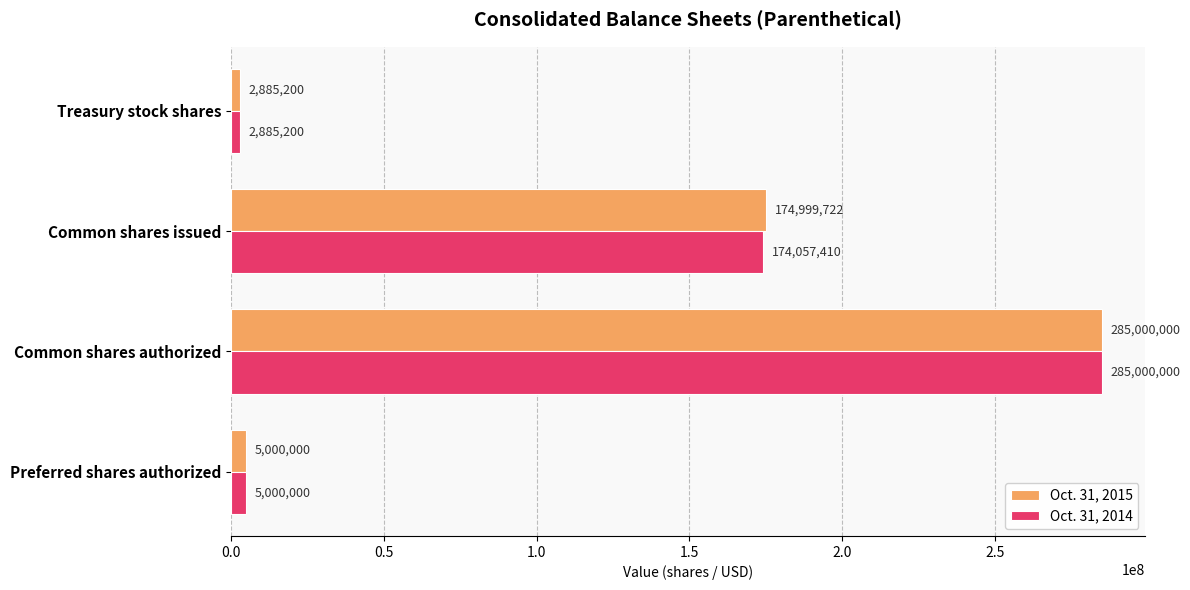

At which label is Oct. 31, 2014 closest to 143942600?

Common shares issued